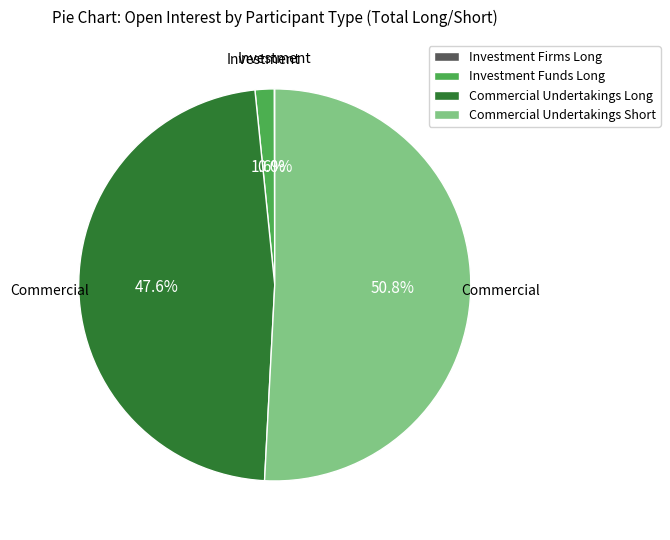

The Investment Funds Long slice represents 2% of the pie. True or false?

True